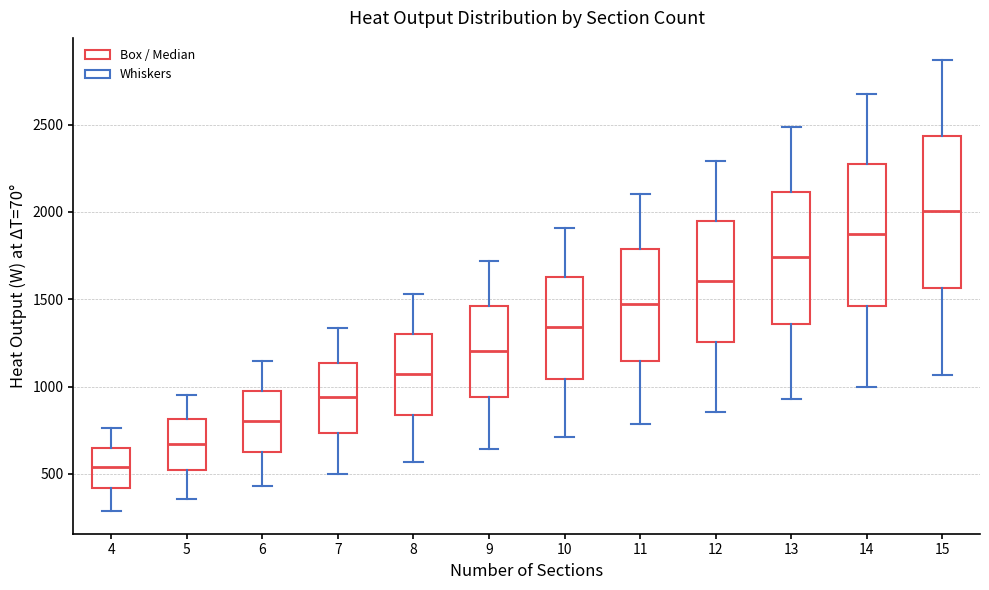

Comparing the boxes themselves (not the whiskers), which one is the tallest?

15